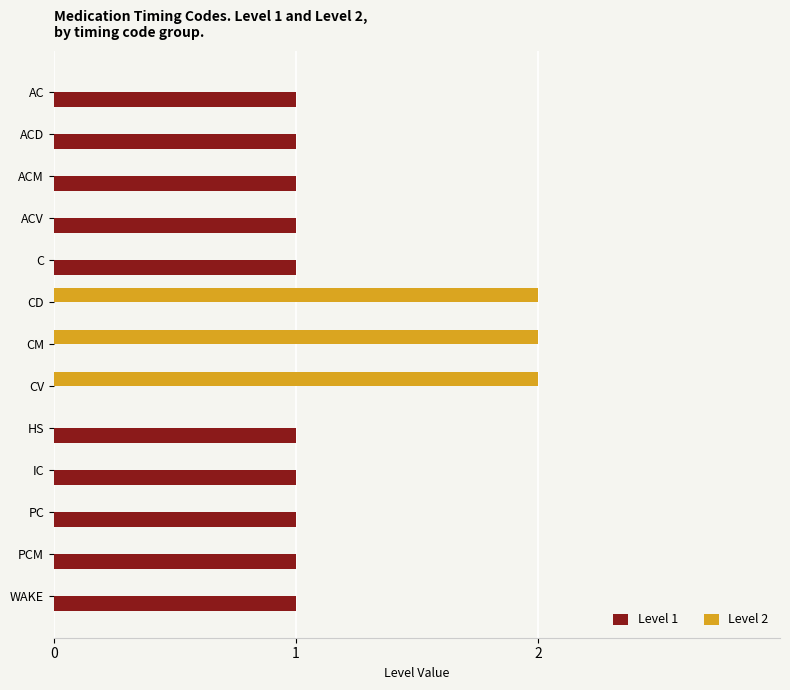

How many distinct data groups are displayed?

2